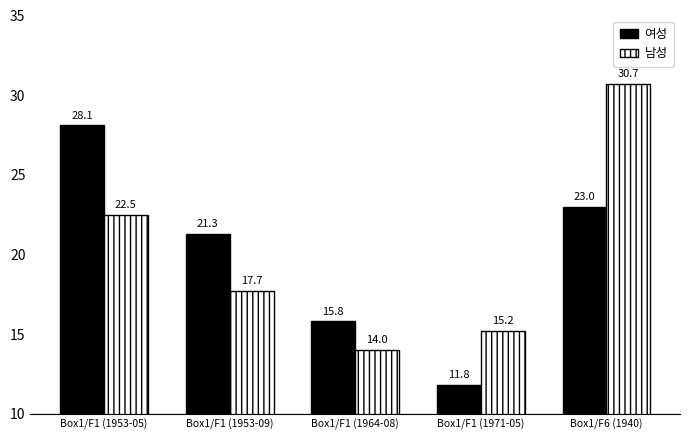

Which label corresponds to the smallest value in the chart?

Box1/F1 (1971-05)